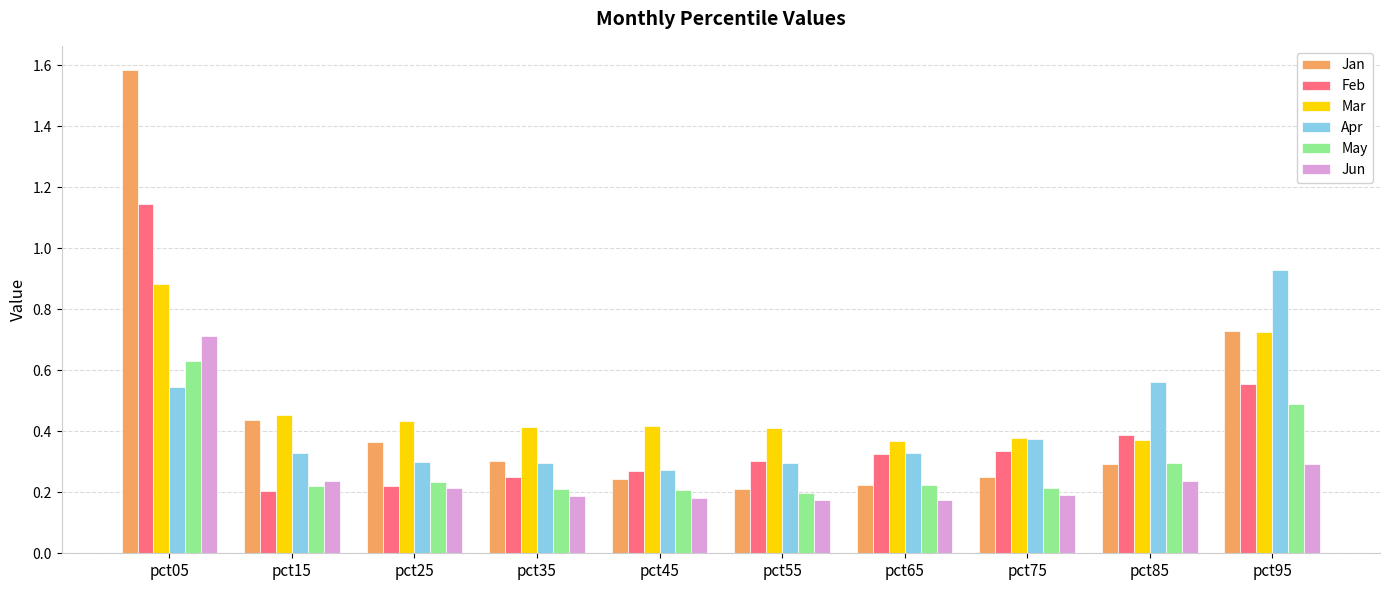

Are the bars horizontal?

No